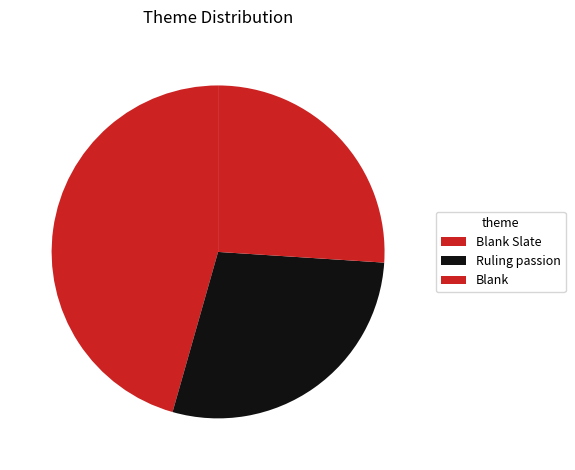

Is there any slice that represents more than half of the pie?

No